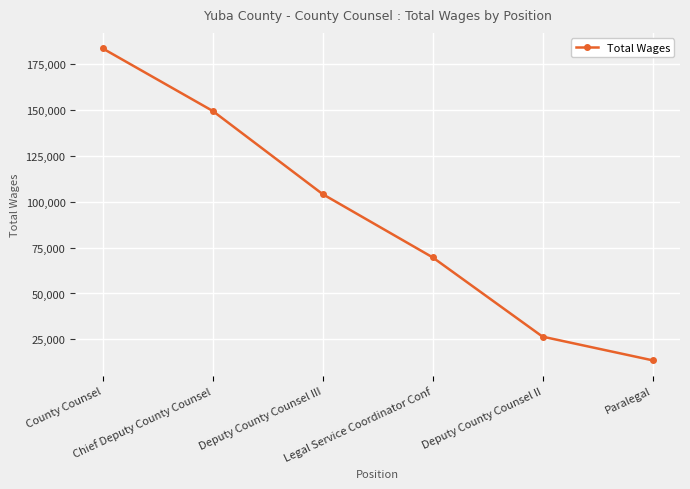

Between Chief Deputy County Counsel and County Counsel, which is larger?

County Counsel